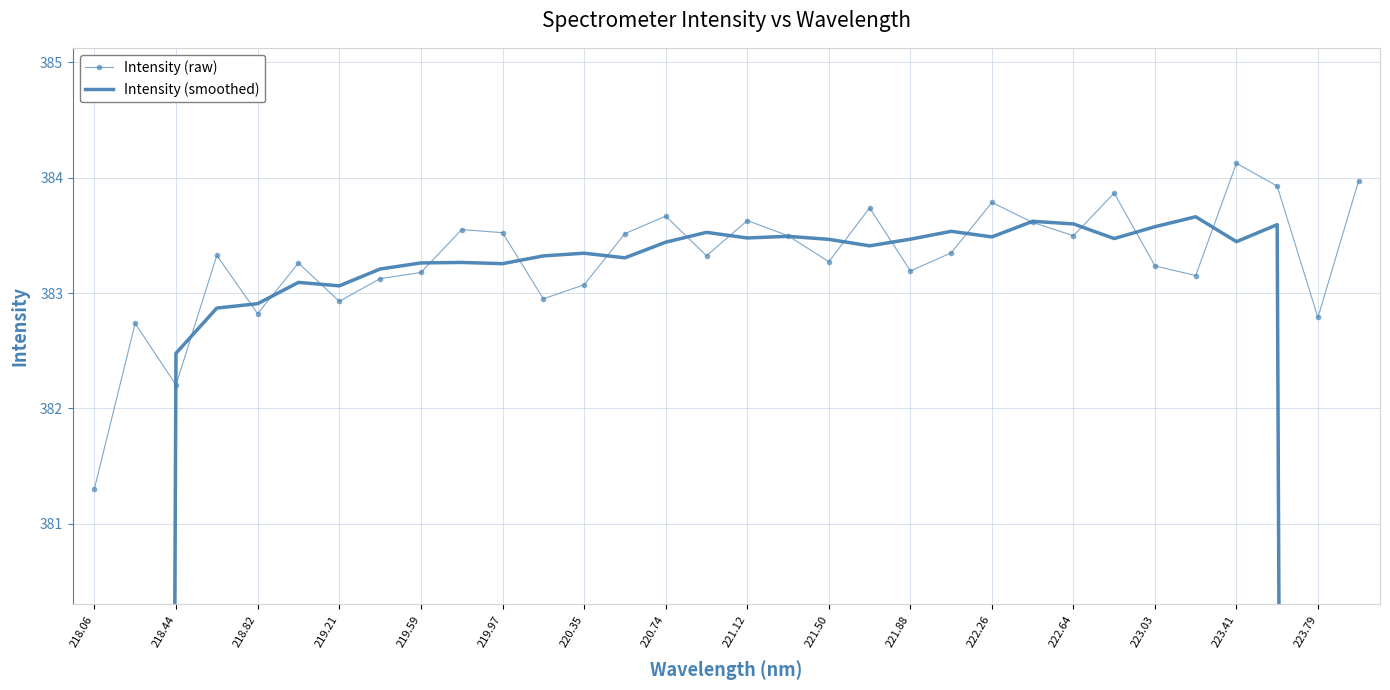

What is the average value of the Intensity (smoothed) series?

368.9